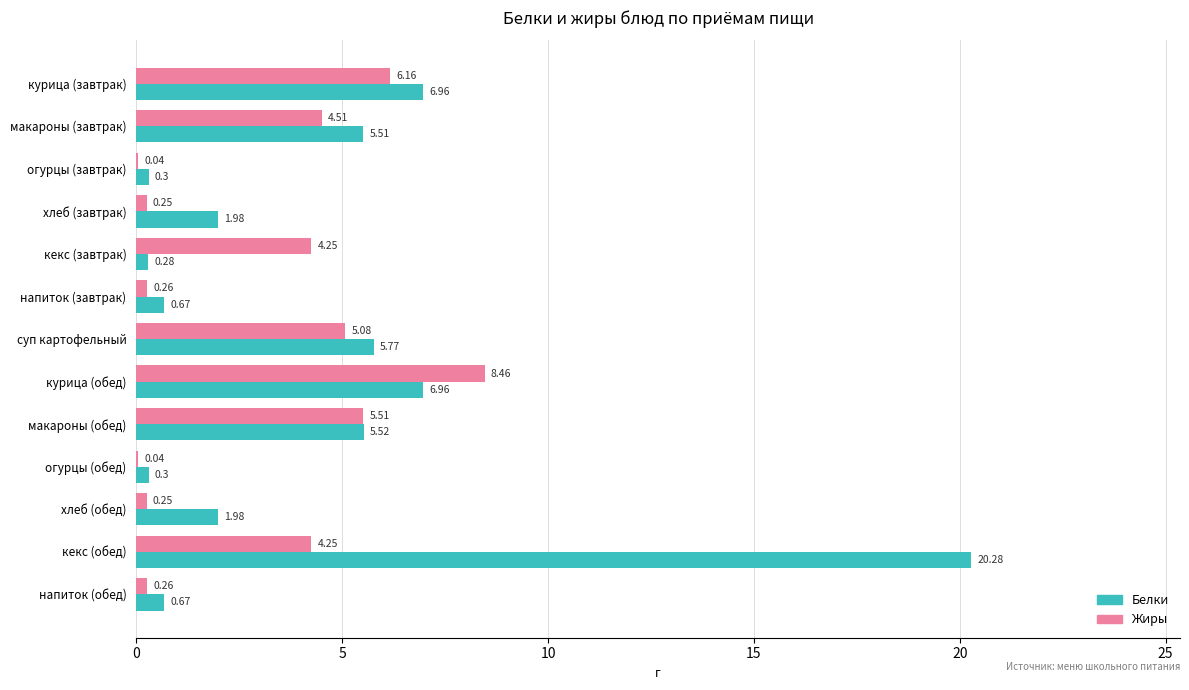

What is the total value across all series at кекс (завтрак)?

4.5